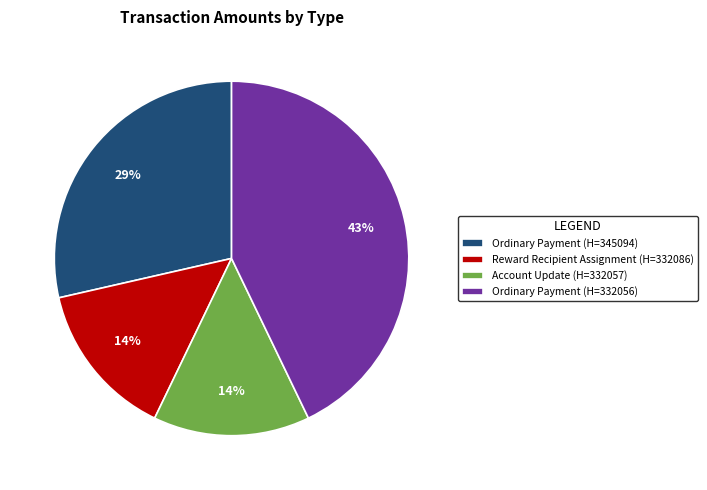

Is the sum of Reward Recipient Assignment (H=332086) and Ordinary Payment (H=345094) greater than half?

No